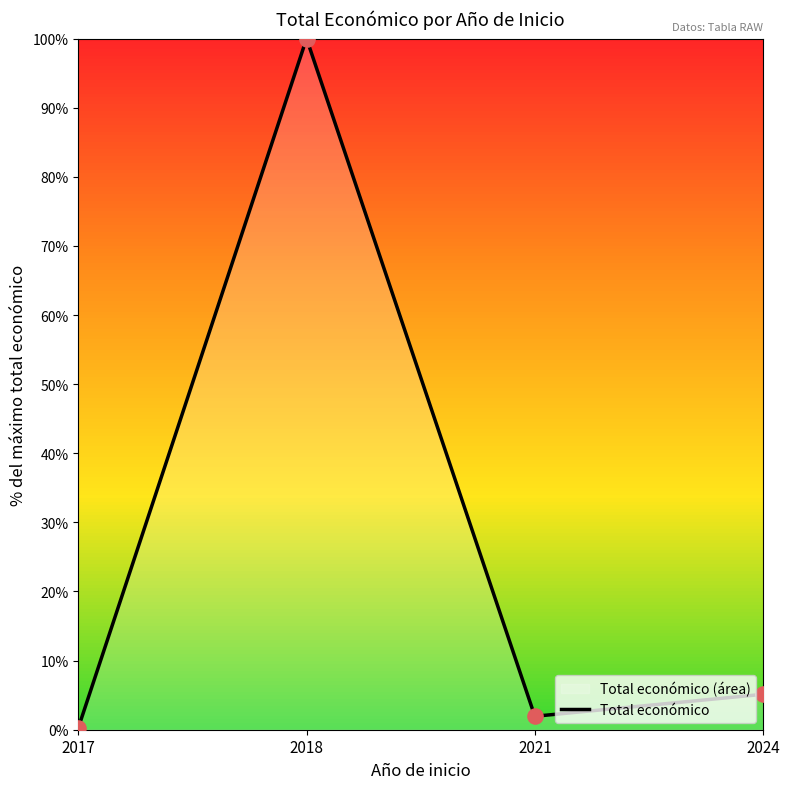

What is the change in value from 2017 to 2024?

+4.9